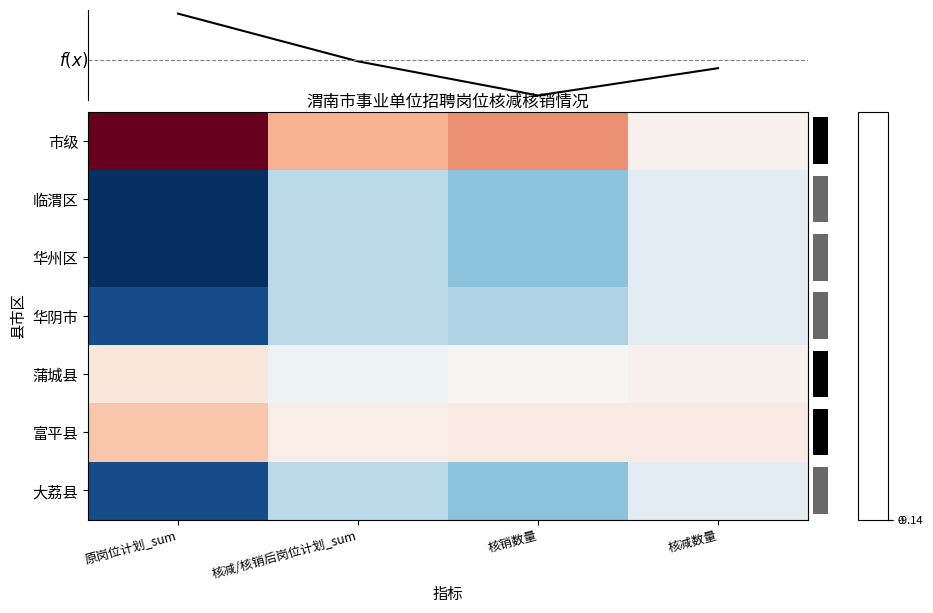

Is the value of f(x) at 原岗位计划_sum greater than the value of 市级 at 核减数量?

No